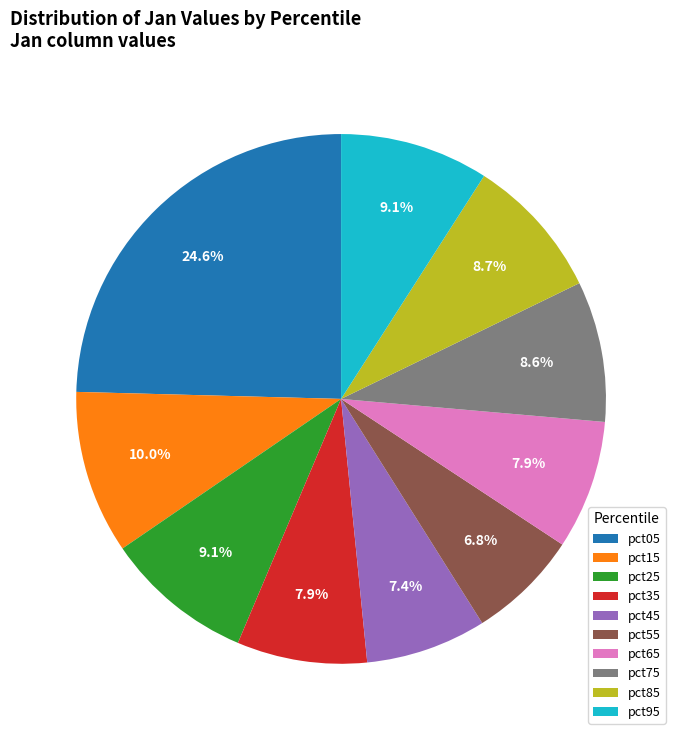

Does pct15 represent more than half of the total?

No